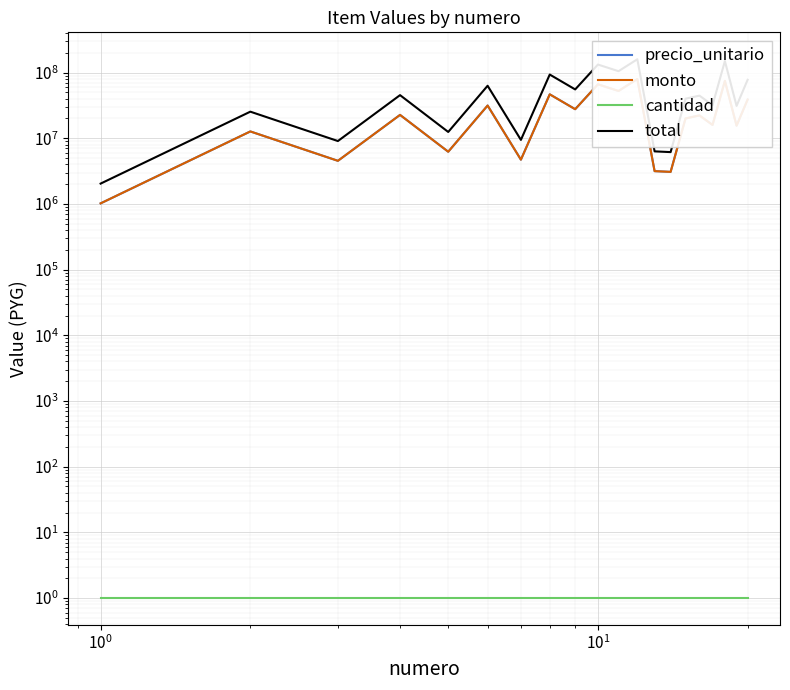

True or false: cantidad and precio_unitario cross at least once.

False